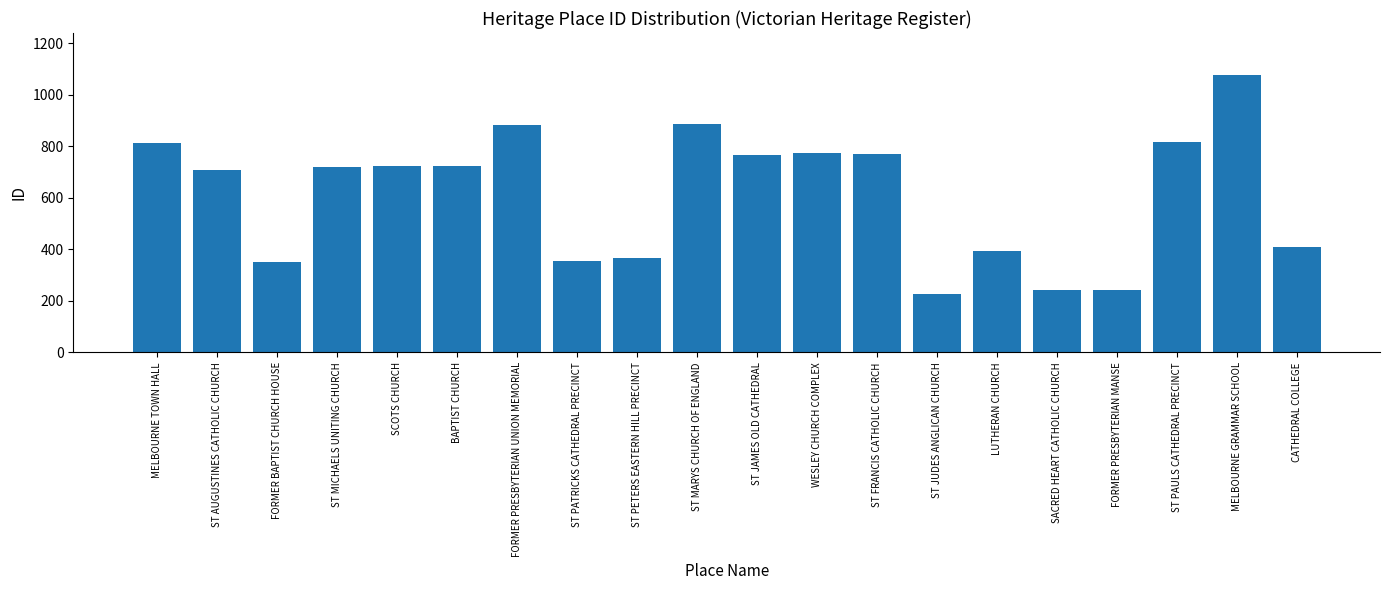

Does the chart contain any negative values?

No